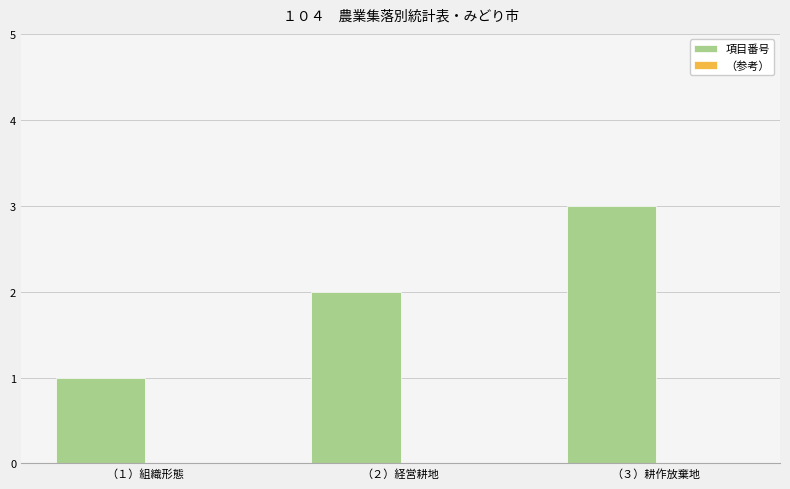

What is the greatest value displayed?

3